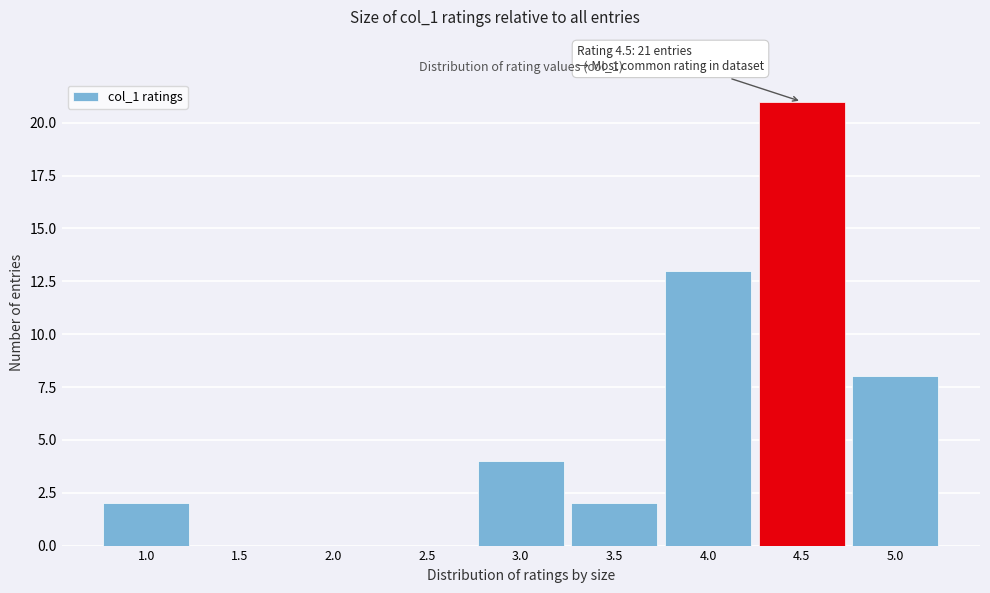

Which range on the x-axis has the tallest bar?

4.25 to 4.75